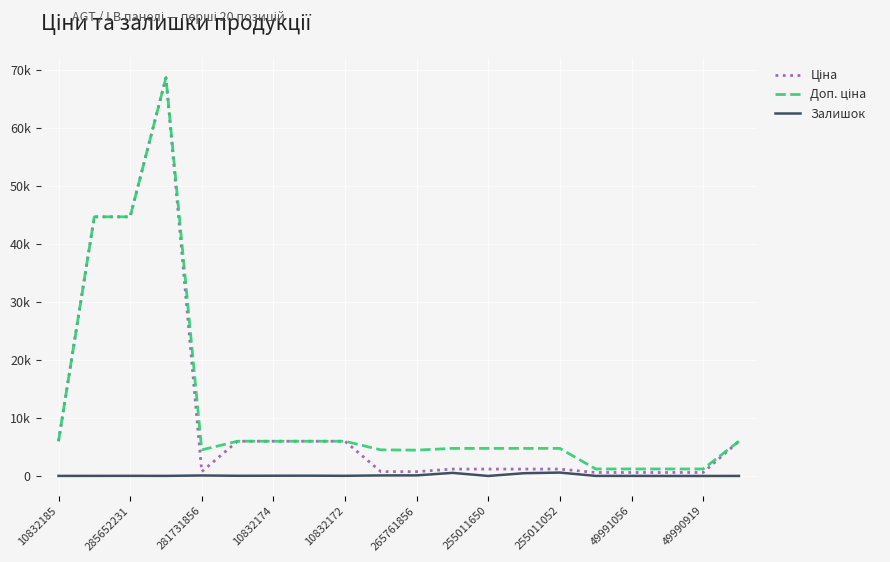

Does the chart display data point markers on the line(s)?

No